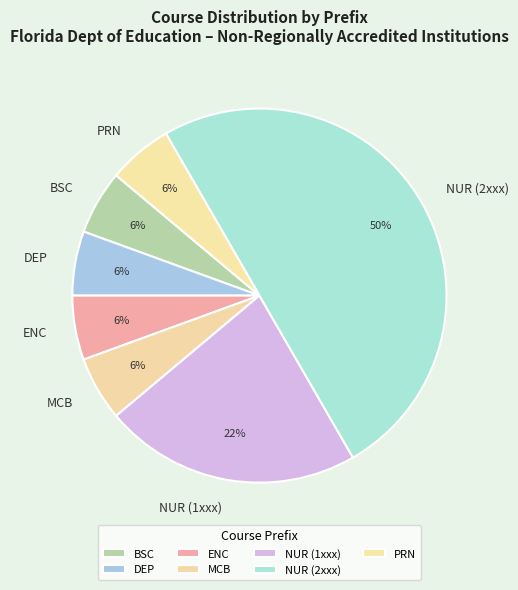

To the nearest percent, what is the average slice percentage?

14%